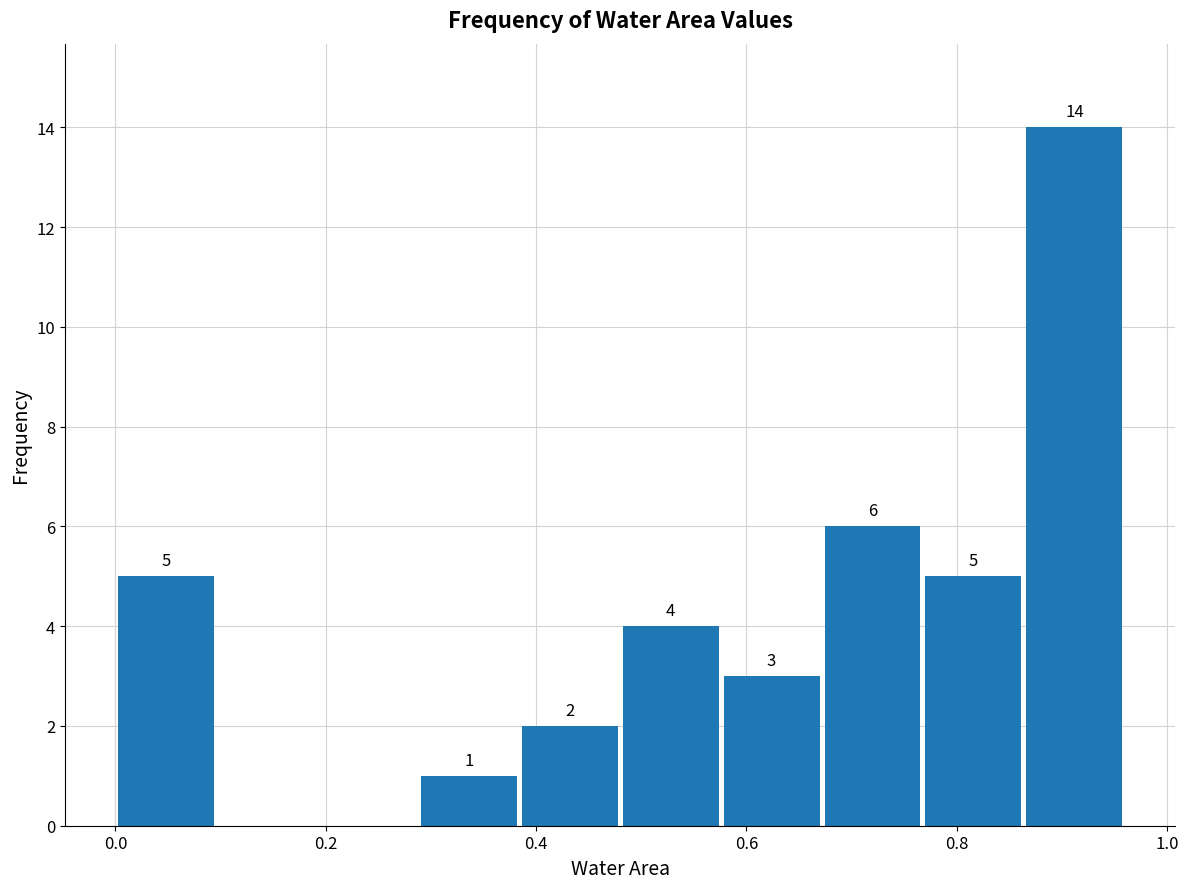

Over which range of the x-axis is the bar tallest?

0.864 to 0.960